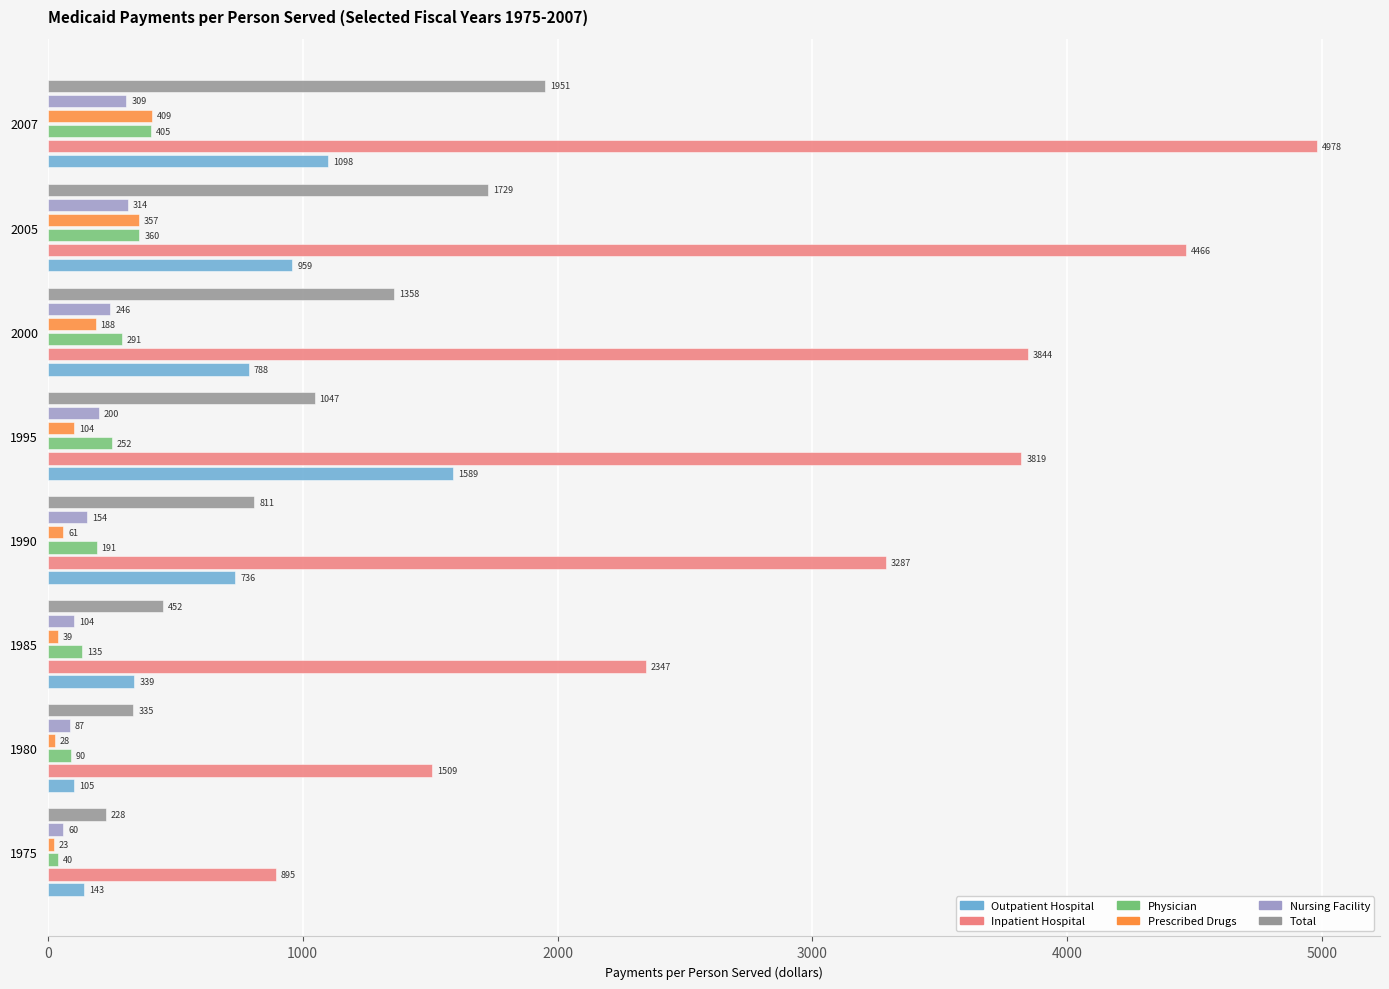

Which category has the highest value across all series?

2007